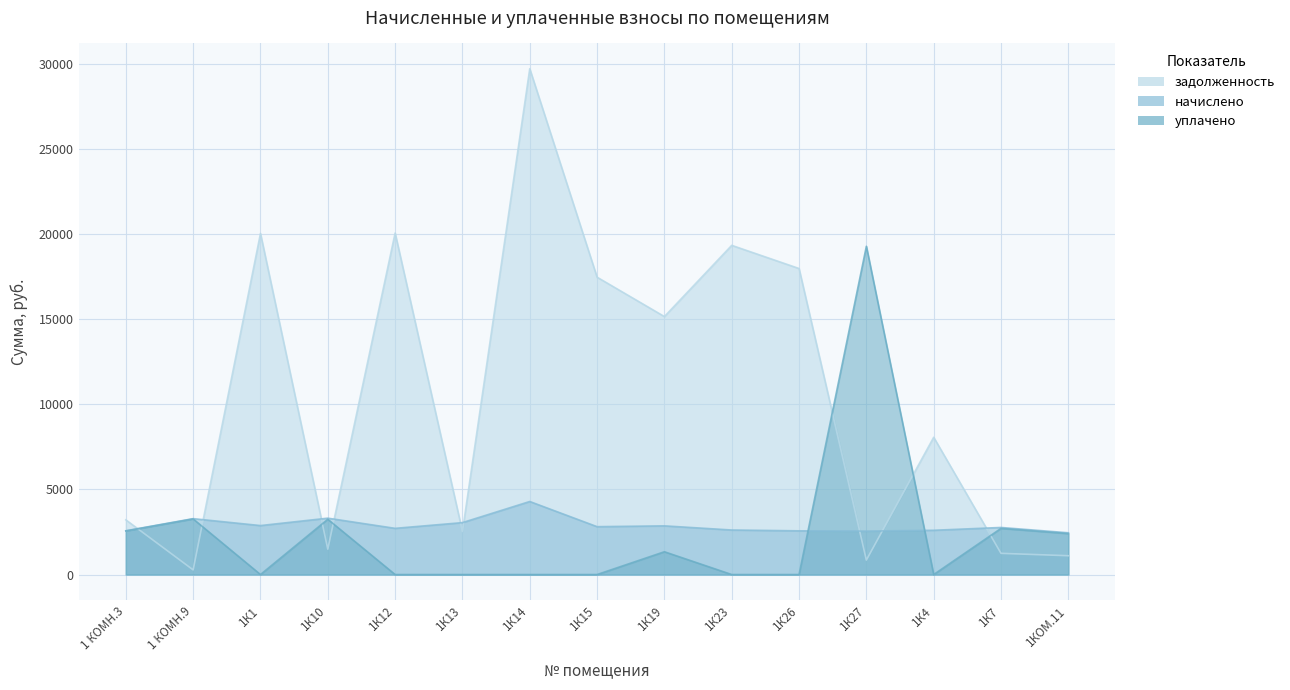

Reading right to left, list all the values displayed in this chart.

задолженность: 1105.6	1246.1	8067.9	851.1	17988.4	19349.5	15164.0	17477.6	29730.4	2528.6	20073.4	1492.2	20047.9	273.8	3214.5
начислено: 2455.2	2767.3	2602.2	2553.2	2569.1	2618.2	2861.8	2814.0	4293.2	3052.0	2716.1	3313.9	2878.9	3285.5	2573.6
уплачено: 2407.3	2713.4	0.0	19295.3	0.0	0.0	1340.0	0.0	0.0	0.0	0.0	3249.4	0.0	3269.6	2561.4